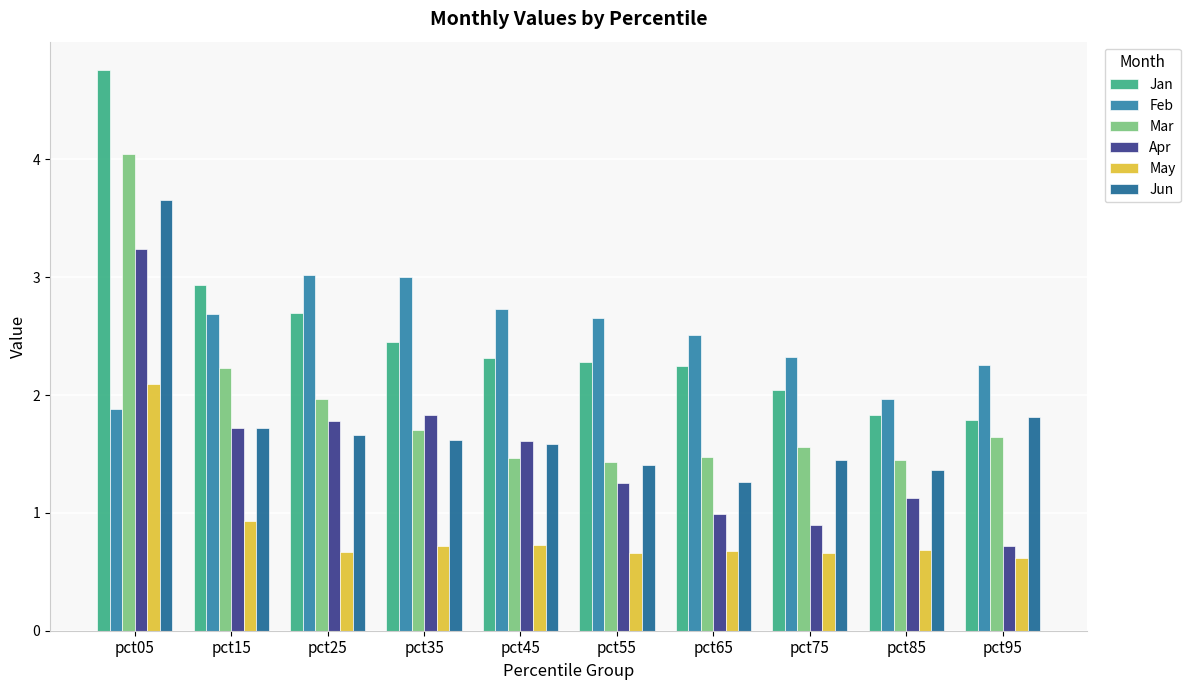

Is it true that Mar equals 1.5 at pct65?

True